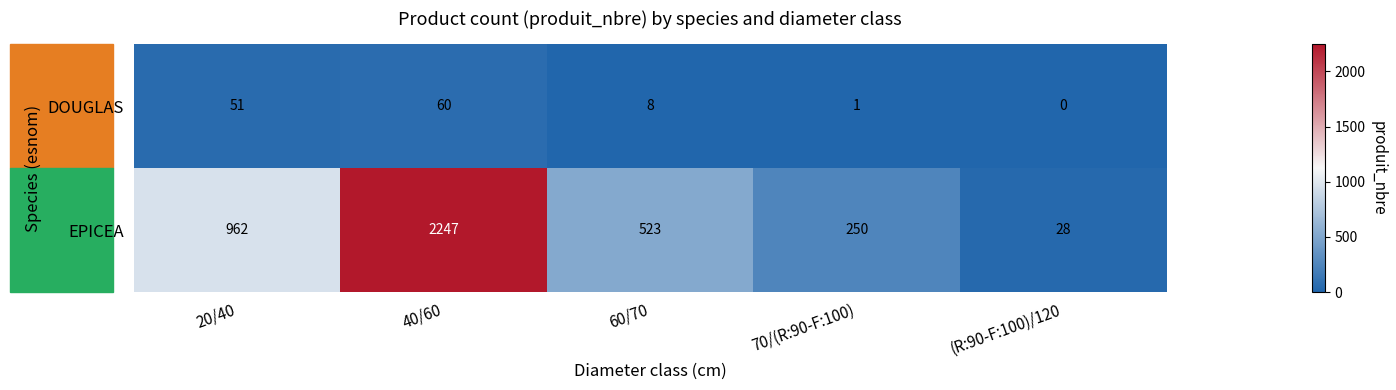

At which label is EPICEA closest to 1137?

20/40